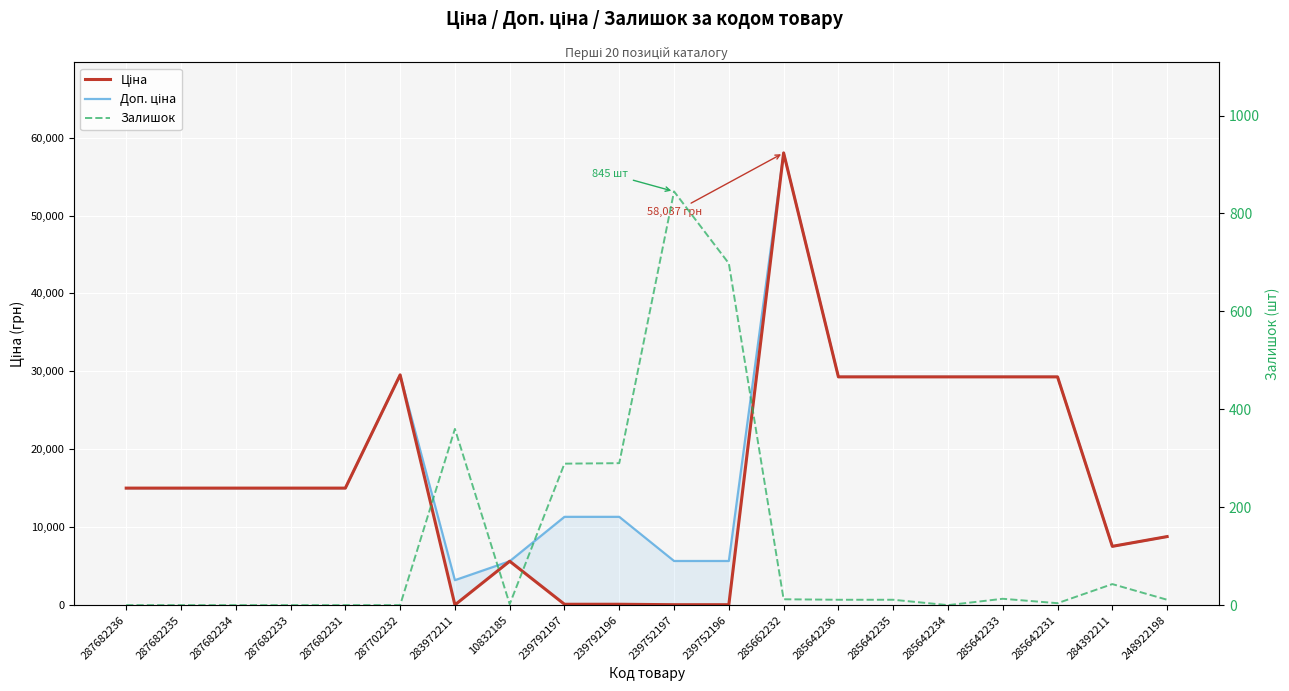

At which label is Доп. ціна closest to 30621?

287702232